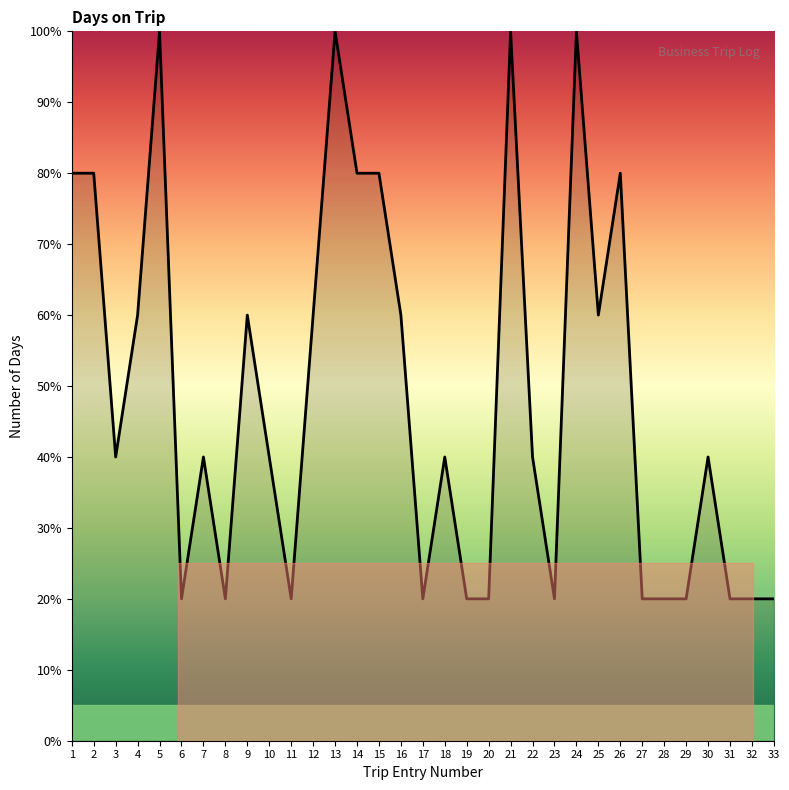

How many series are shown in this chart?

1